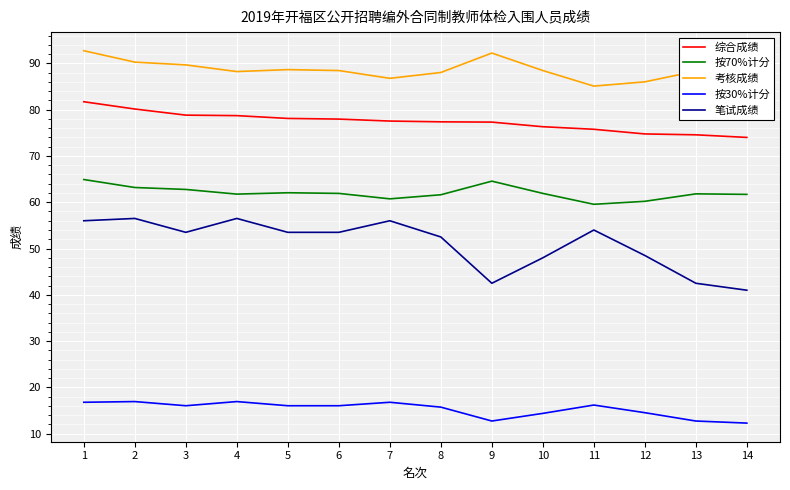

Which series has the largest range (max minus min)?

笔试成绩